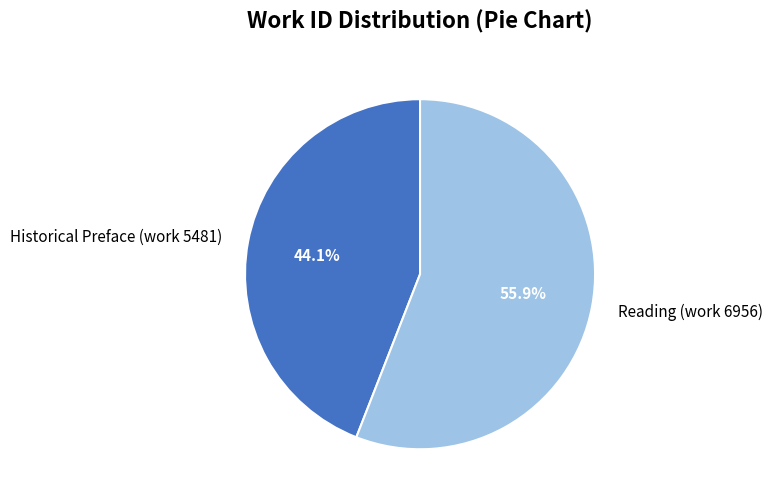

True or false: Reading (work 6956) accounts for 56% of the total.

True